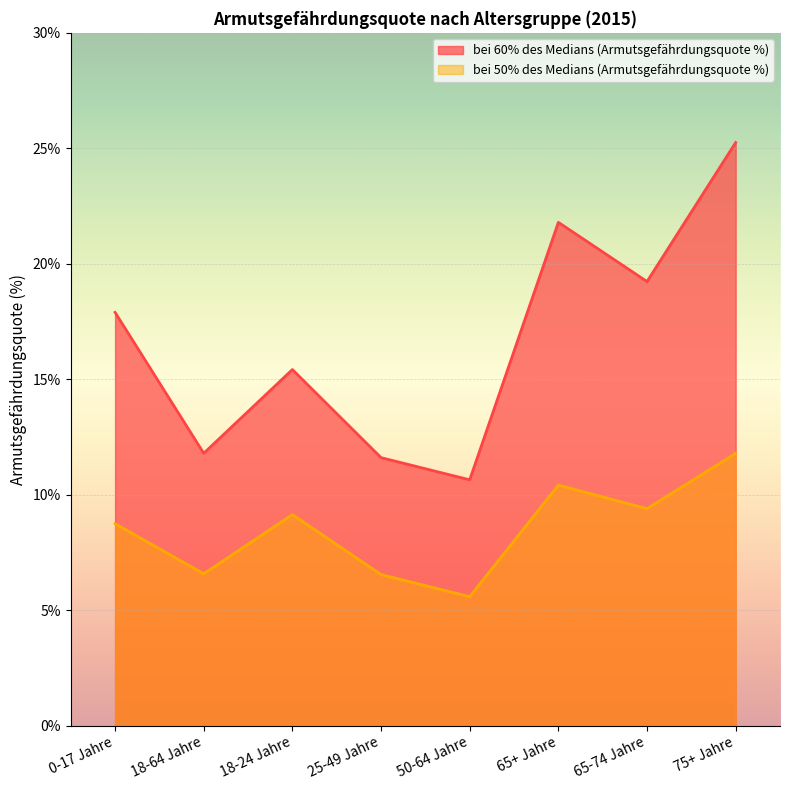

Is it true that bei 60% des Medians (Armutsgefährdungsquote %) equals 17.5 at 18-64 Jahre?

False